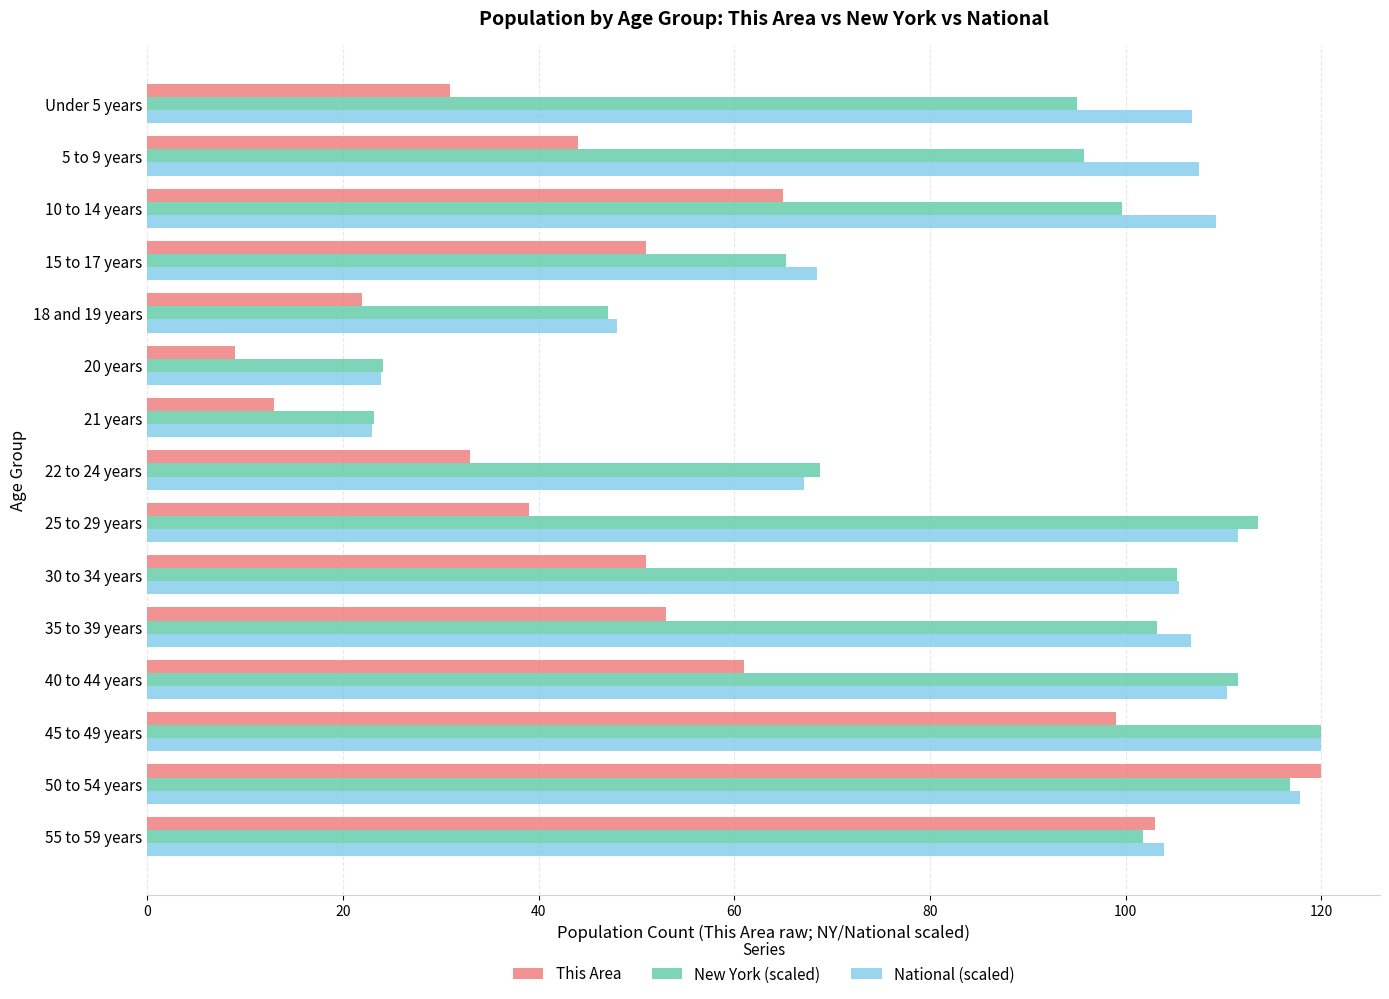

Which series changed the most between Under 5 years and 45 to 49 years?

This Area